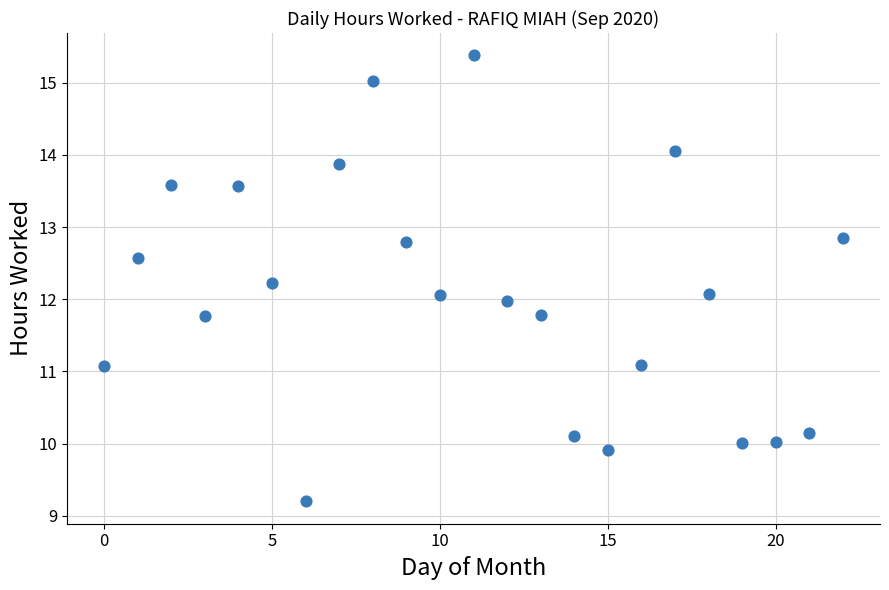

What is the range of Y values (max minus min)?

6.2